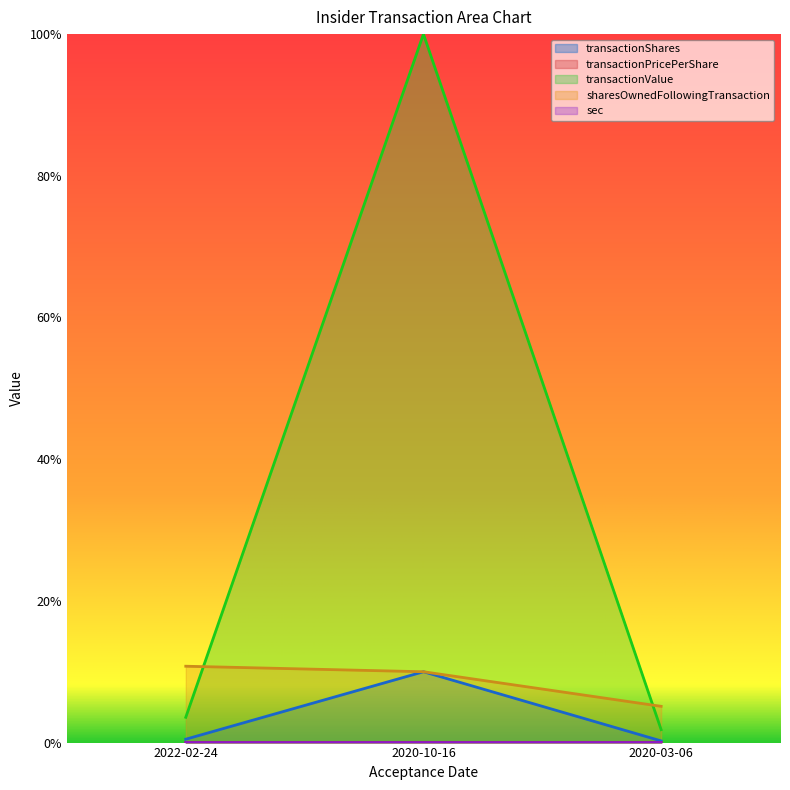

At how many categories does at least one series exceed 0?

3